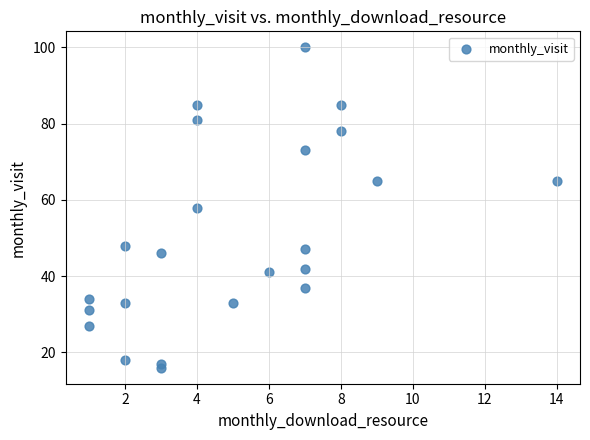

What is the range of Y values (max minus min)?

84